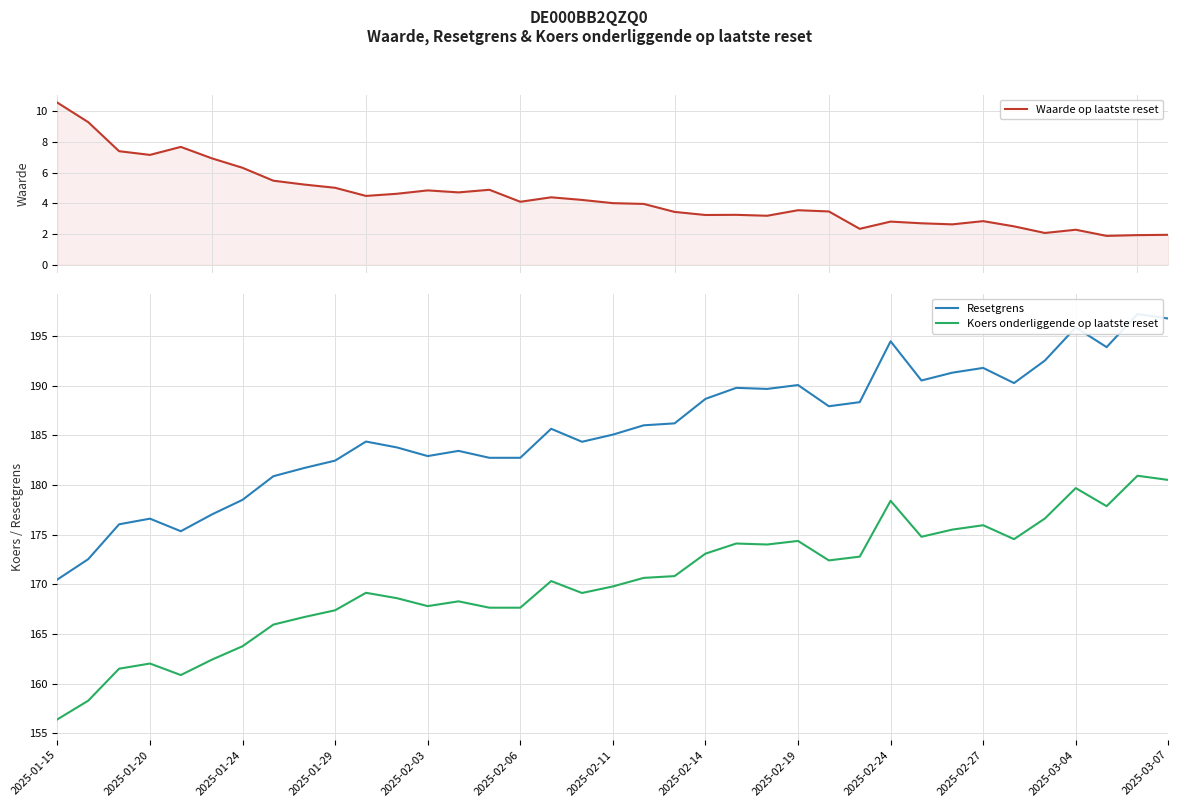

What is the maximum value for Koers onderliggende op laatste reset?

180.9